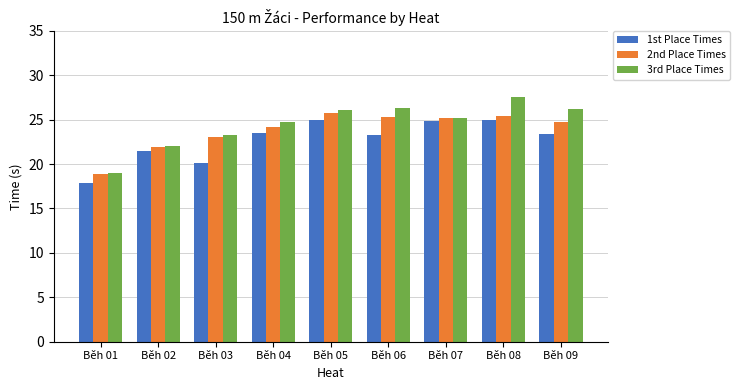

What value does the 2nd Place Times series have at Běh 04?

24.1